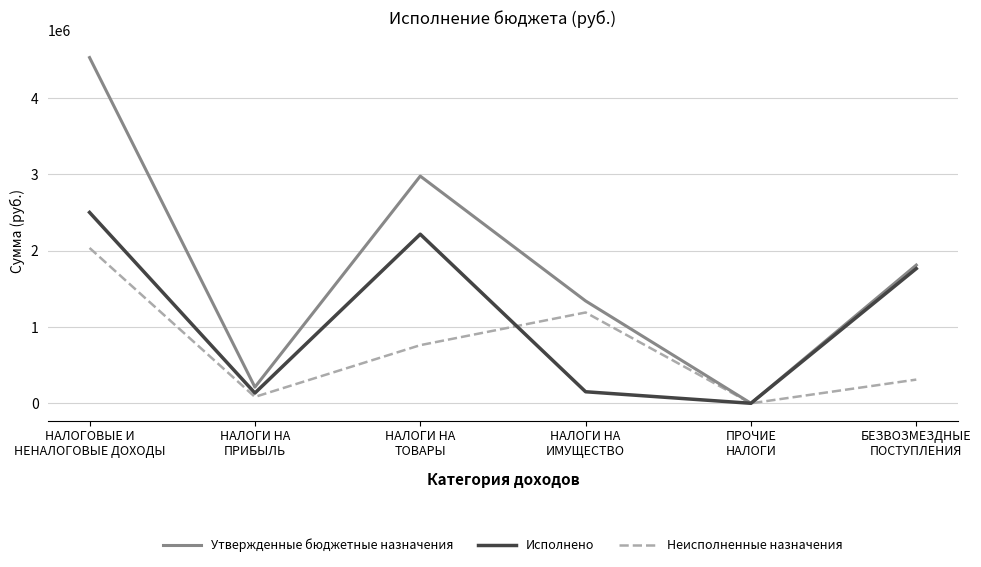

Which category has the lowest value in the Неисполненные назначения series?

ПРОЧИЕ
НАЛОГИ